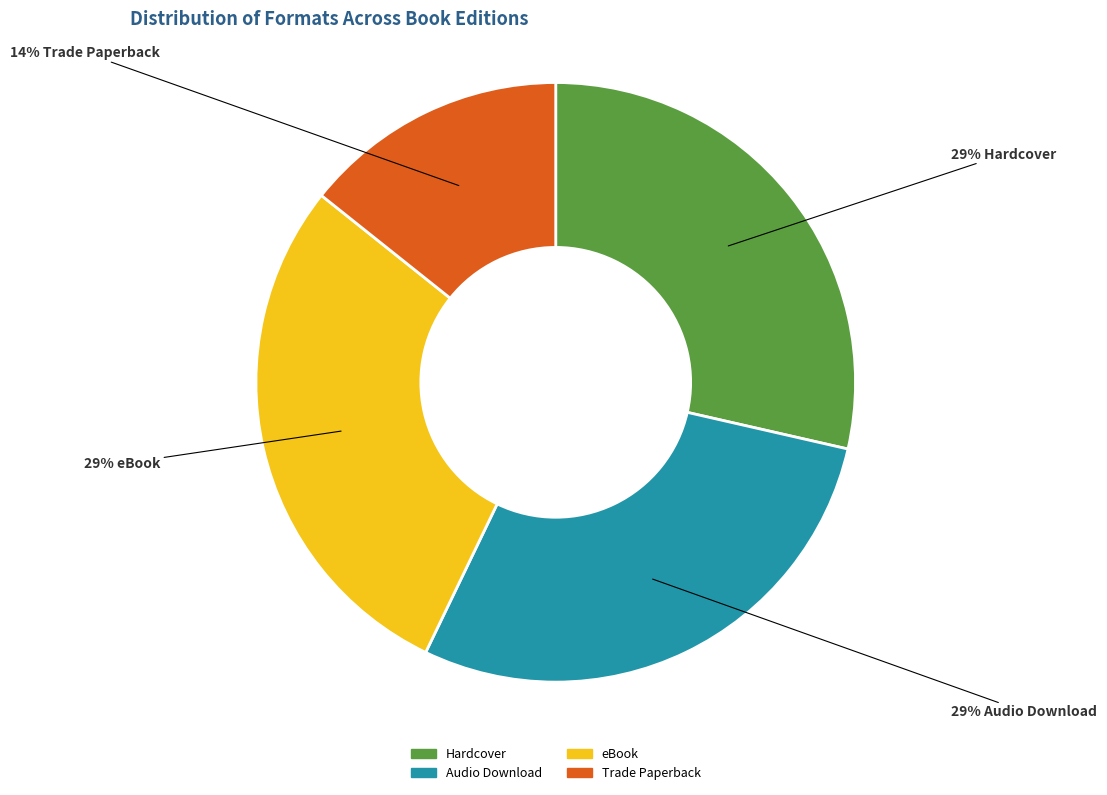

To the nearest percent, what is the average slice percentage?

25%